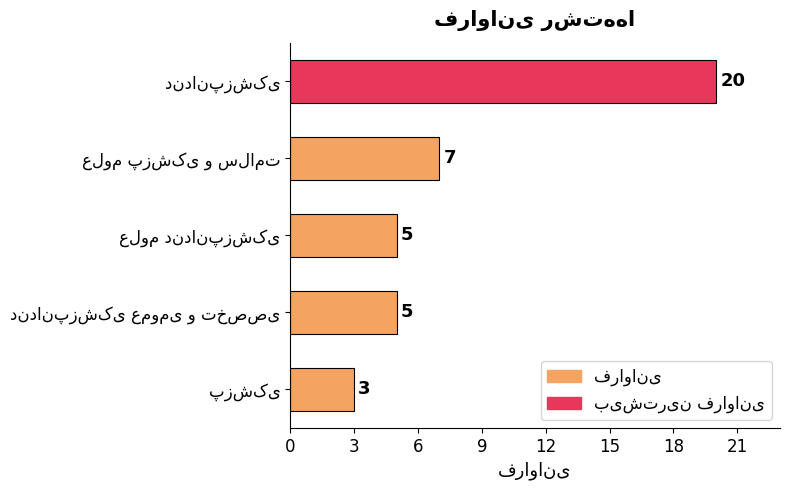

What is the sum of all values?

40